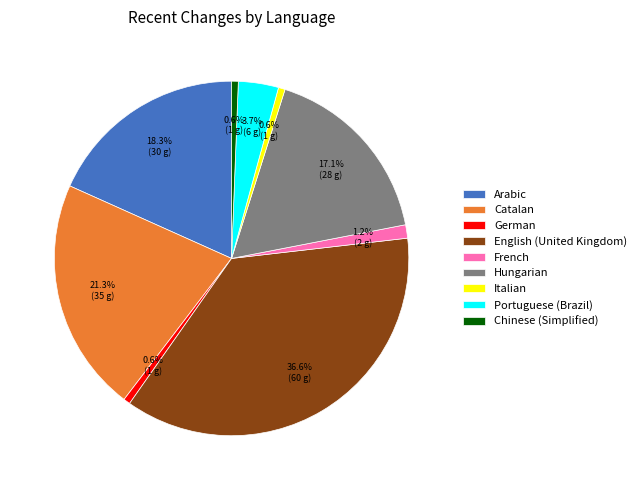

To the nearest percent, what is the difference between the Italian and Portuguese (Brazil) slice percentages?

3%